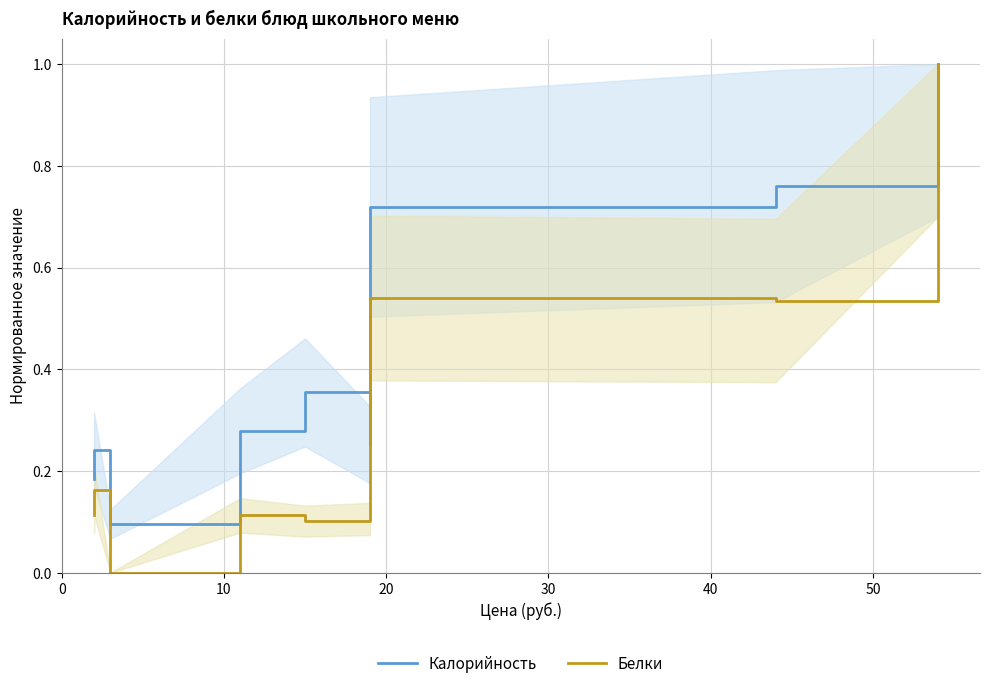

True or false: Белки and Калорийность cross at least once.

False